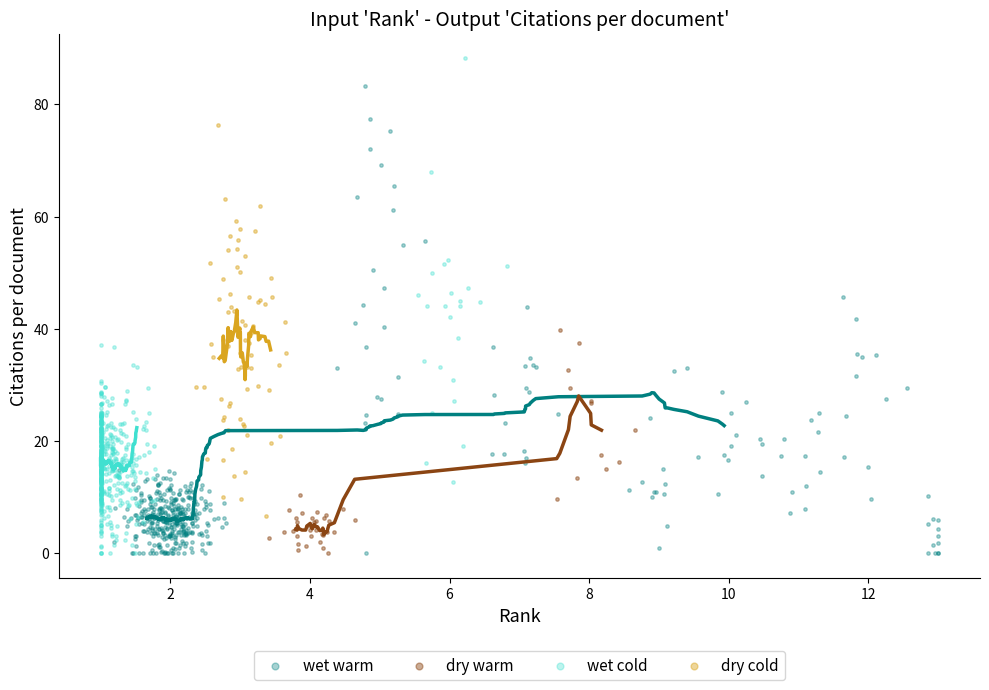

Which series has the widest spread of Y values?

wet cold